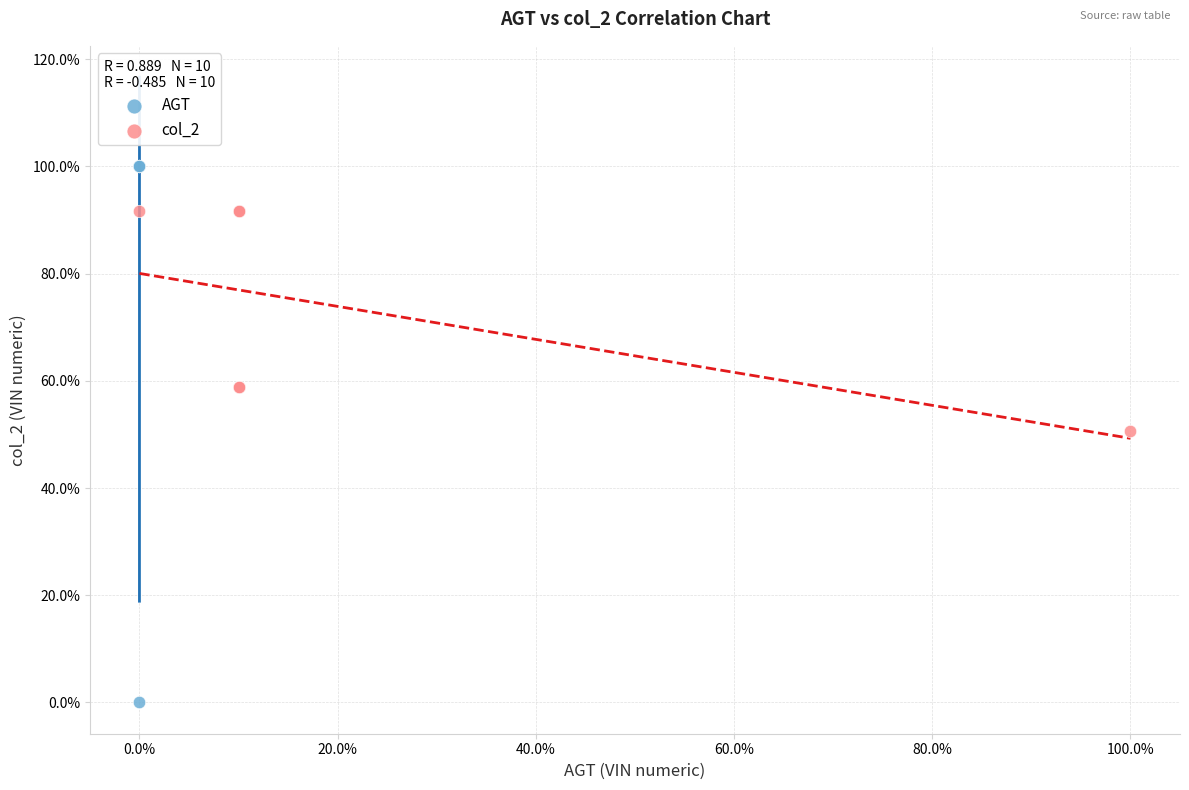

Which series has the widest spread of Y values?

AGT